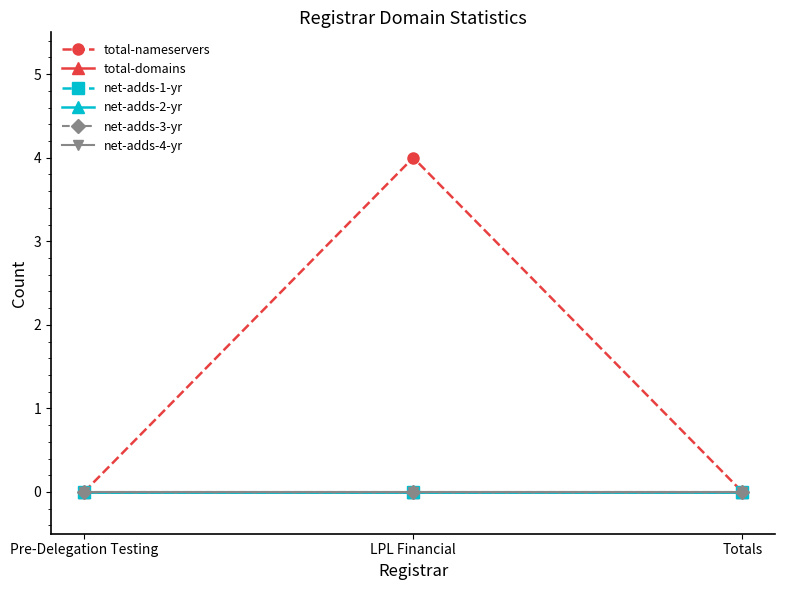

Does the chart have visible grid lines?

No